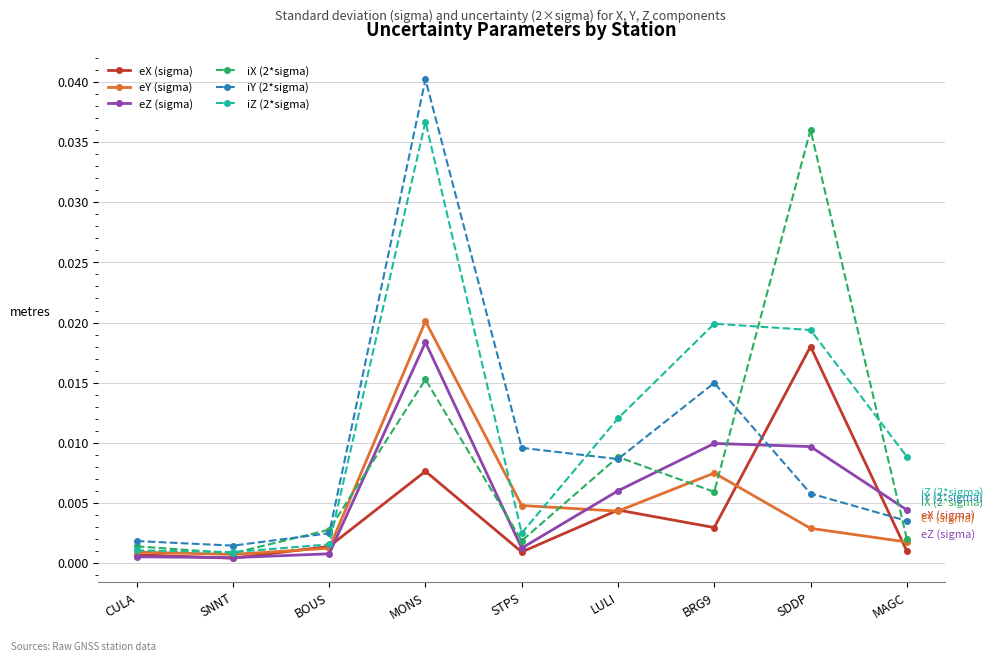

Is it true that iY (2*sigma) equals 0.0 at MONS?

True